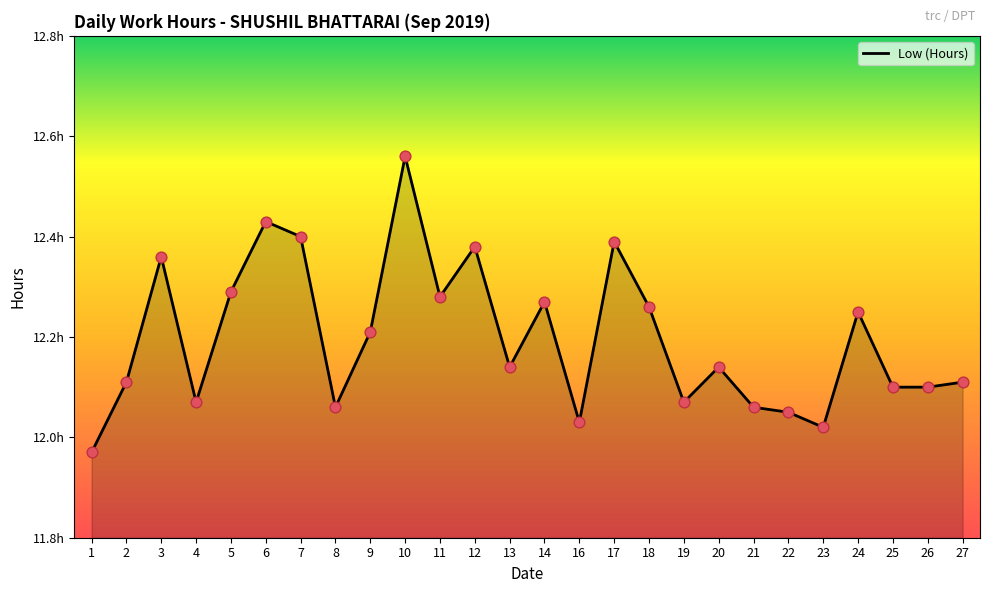

Between 9 and 23, which is larger?

9